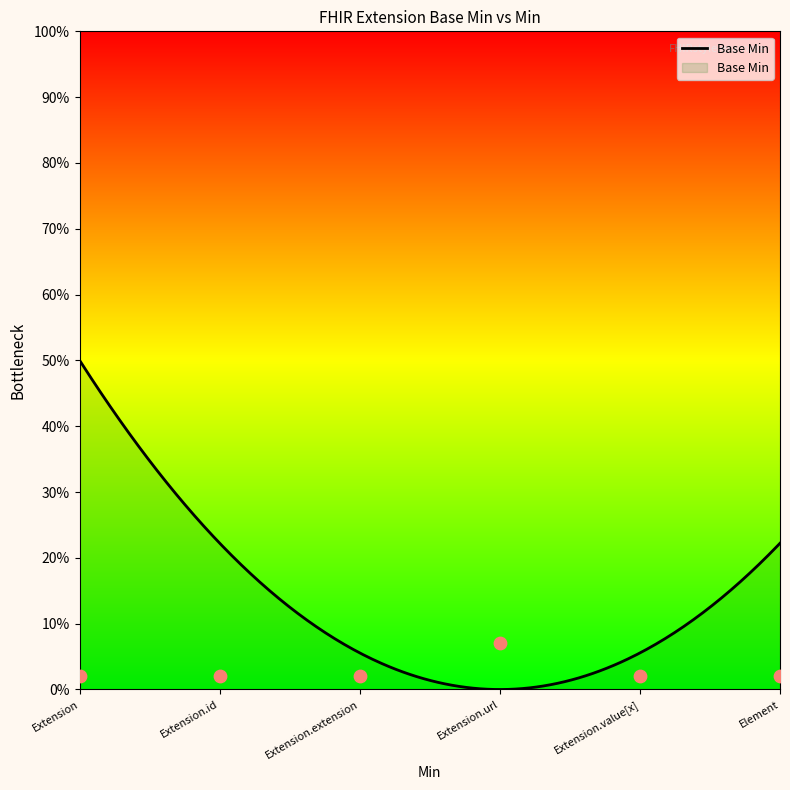

Which has a higher value, Extension.url or Extension.value[x]?

Extension.url